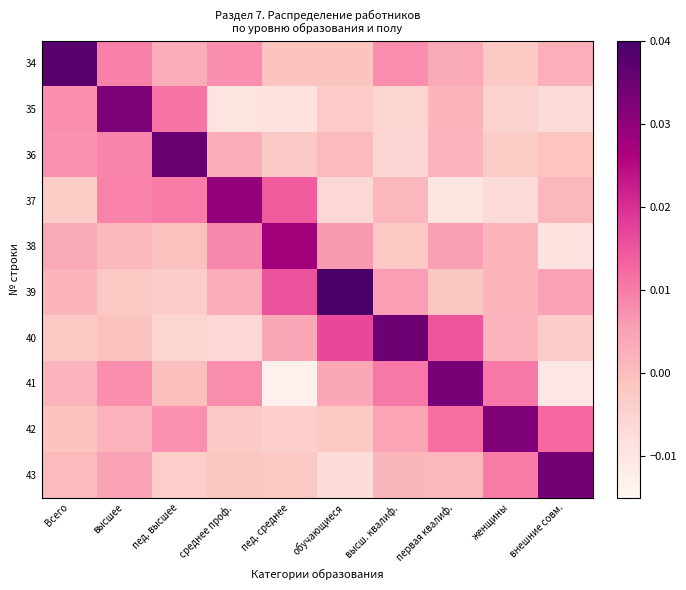

Reading left to right, what are all the values shown in this chart?

34: Всего=0.0	высшее=0.0	пед. высшее=0.0	среднее проф.=0.0	пед. среднее=-0.0	обучающиеся=-0.0	высш. квалиф.=0.0	первая квалиф.=0.0	женщины=-0.0	внешние совм.=0.0
35: Всего=0.0	высшее=0.0	пед. высшее=0.0	среднее проф.=-0.0	пед. среднее=-0.0	обучающиеся=-0.0	высш. квалиф.=-0.0	первая квалиф.=0.0	женщины=-0.0	внешние совм.=-0.0
36: Всего=0.0	высшее=0.0	пед. высшее=0.0	среднее проф.=0.0	пед. среднее=-0.0	обучающиеся=0.0	высш. квалиф.=-0.0	первая квалиф.=0.0	женщины=-0.0	внешние совм.=-0.0
37: Всего=-0.0	высшее=0.0	пед. высшее=0.0	среднее проф.=0.0	пед. среднее=0.0	обучающиеся=-0.0	высш. квалиф.=0.0	первая квалиф.=-0.0	женщины=-0.0	внешние совм.=0.0
38: Всего=0.0	высшее=0.0	пед. высшее=-0.0	среднее проф.=0.0	пед. среднее=0.0	обучающиеся=0.0	высш. квалиф.=-0.0	первая квалиф.=0.0	женщины=0.0	внешние совм.=-0.0
39: Всего=0.0	высшее=-0.0	пед. высшее=-0.0	среднее проф.=0.0	пед. среднее=0.0	обучающиеся=0.0	высш. квалиф.=0.0	первая квалиф.=-0.0	женщины=0.0	внешние совм.=0.0
40: Всего=-0.0	высшее=-0.0	пед. высшее=-0.0	среднее проф.=-0.0	пед. среднее=0.0	обучающиеся=0.0	высш. квалиф.=0.0	первая квалиф.=0.0	женщины=0.0	внешние совм.=-0.0
41: Всего=0.0	высшее=0.0	пед. высшее=-0.0	среднее проф.=0.0	пед. среднее=-0.0	обучающиеся=0.0	высш. квалиф.=0.0	первая квалиф.=0.0	женщины=0.0	внешние совм.=-0.0
42: Всего=-0.0	высшее=0.0	пед. высшее=0.0	среднее проф.=-0.0	пед. среднее=-0.0	обучающиеся=-0.0	высш. квалиф.=0.0	первая квалиф.=0.0	женщины=0.0	внешние совм.=0.0
43: Всего=0.0	высшее=0.0	пед. высшее=-0.0	среднее проф.=-0.0	пед. среднее=-0.0	обучающиеся=-0.0	высш. квалиф.=0.0	первая квалиф.=0.0	женщины=0.0	внешние совм.=0.0